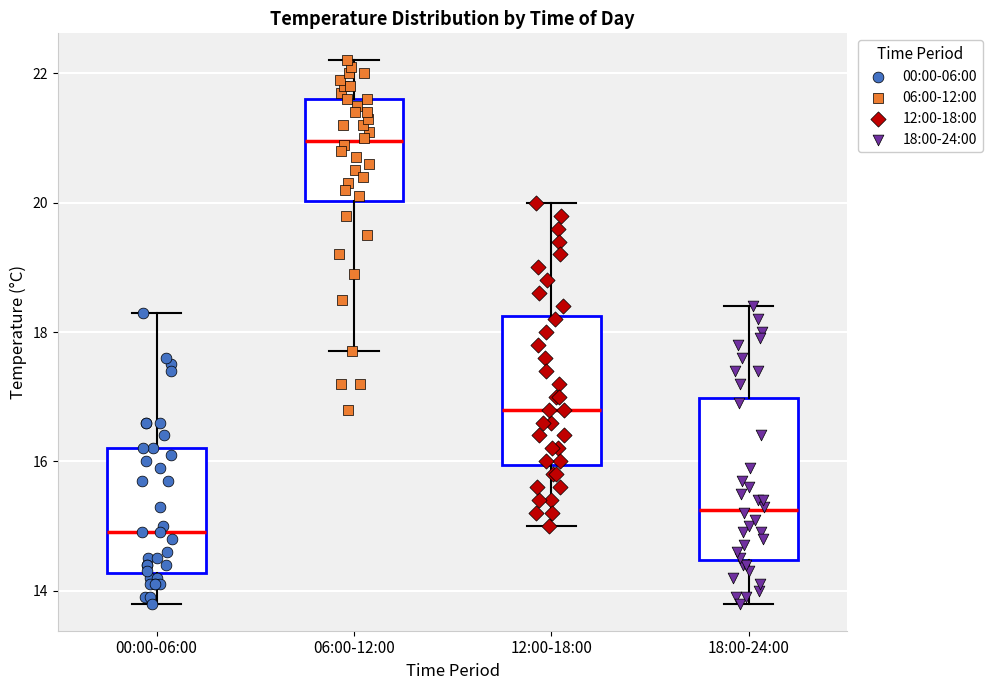

Where is the upper edge of the box for 12:00-18:00 on the y-axis? The values are not printed on the chart, so give them approximately, as read against the axis.

18.2